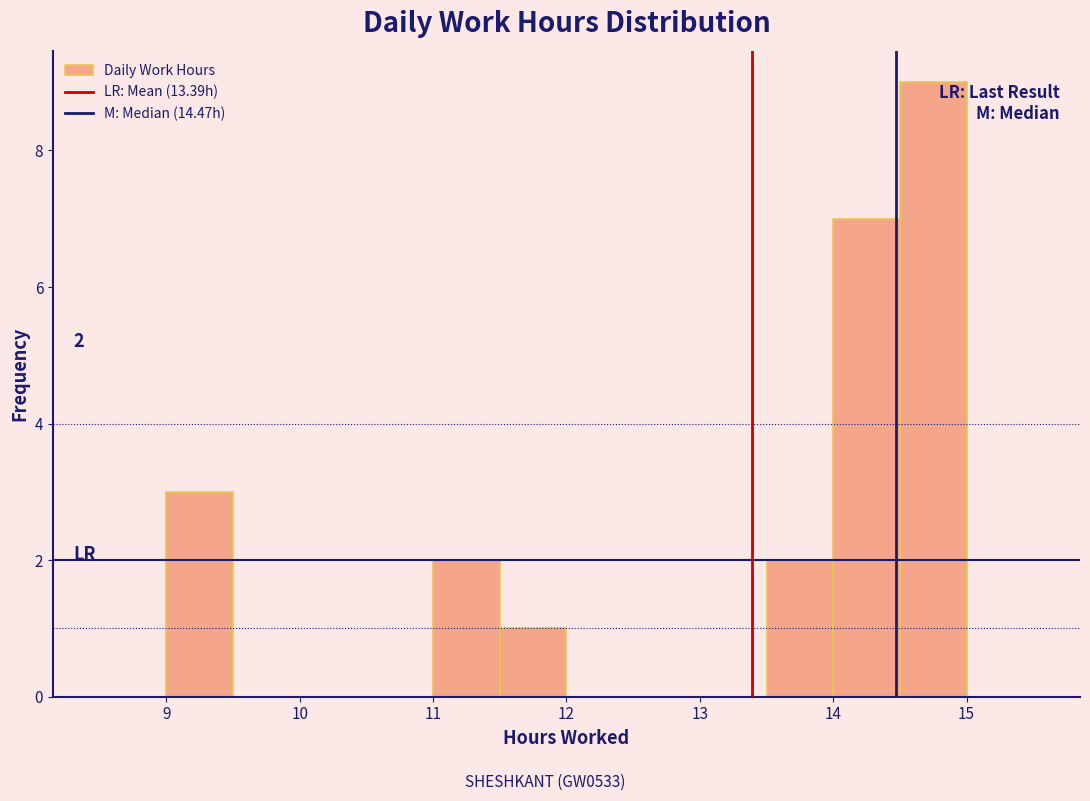

Over which range of the x-axis is the bar tallest?

14.5 to 15.0